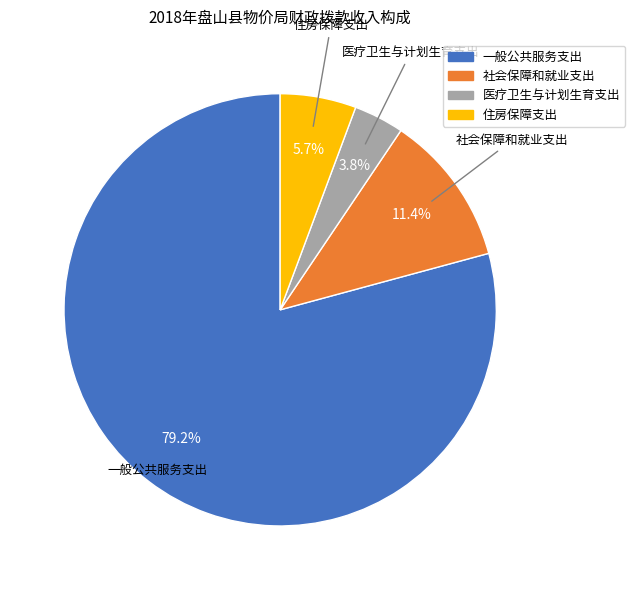

What is the majority slice?

一般公共服务支出